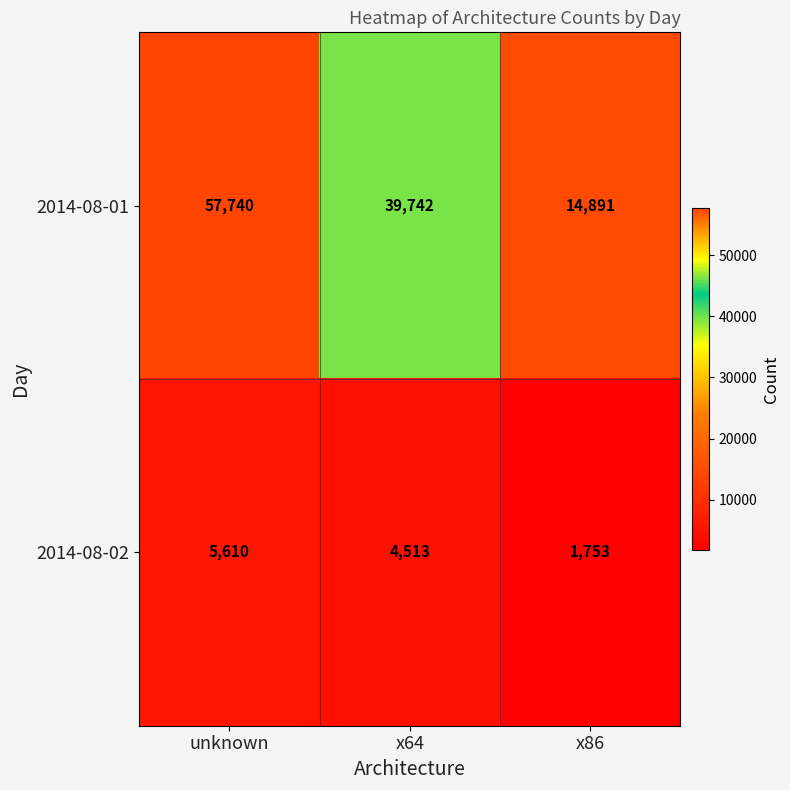

What is the difference between the maximum and minimum values in the 2014-08-01 series?

42849